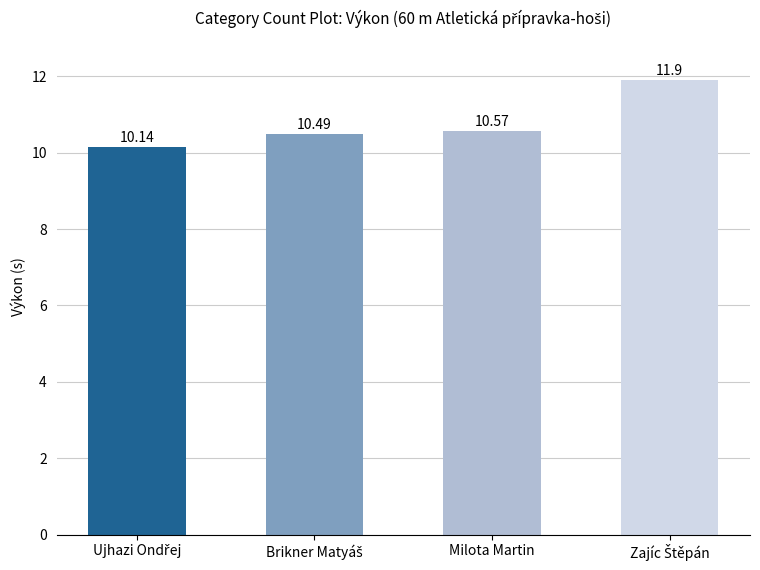

What is the difference between the maximum and second lowest values?

1.4